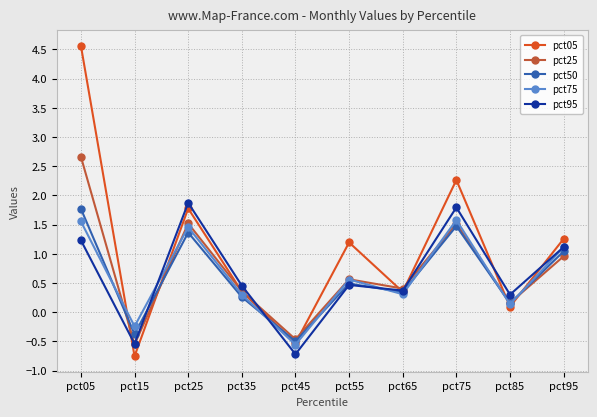

What is the sum of the pct25 values at pct45 and pct05?

2.2